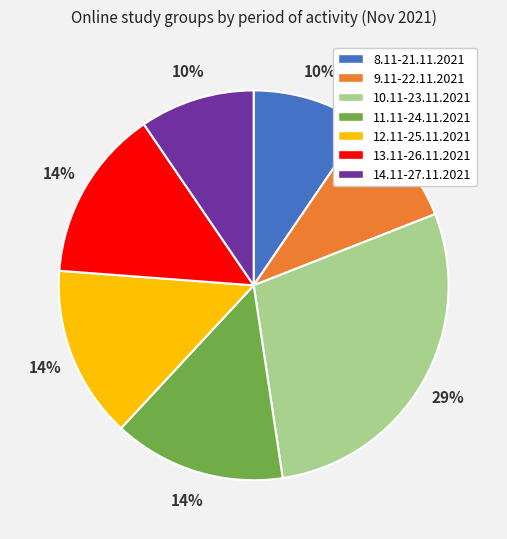

What is the largest slice in the pie chart?

10.11-23.11.2021